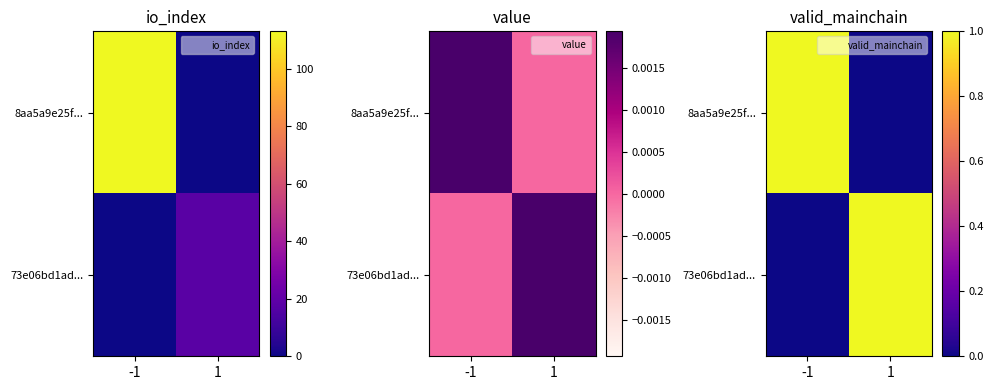

What is the sum of the 8aa5a9e25f... values at 1 and -1?

1